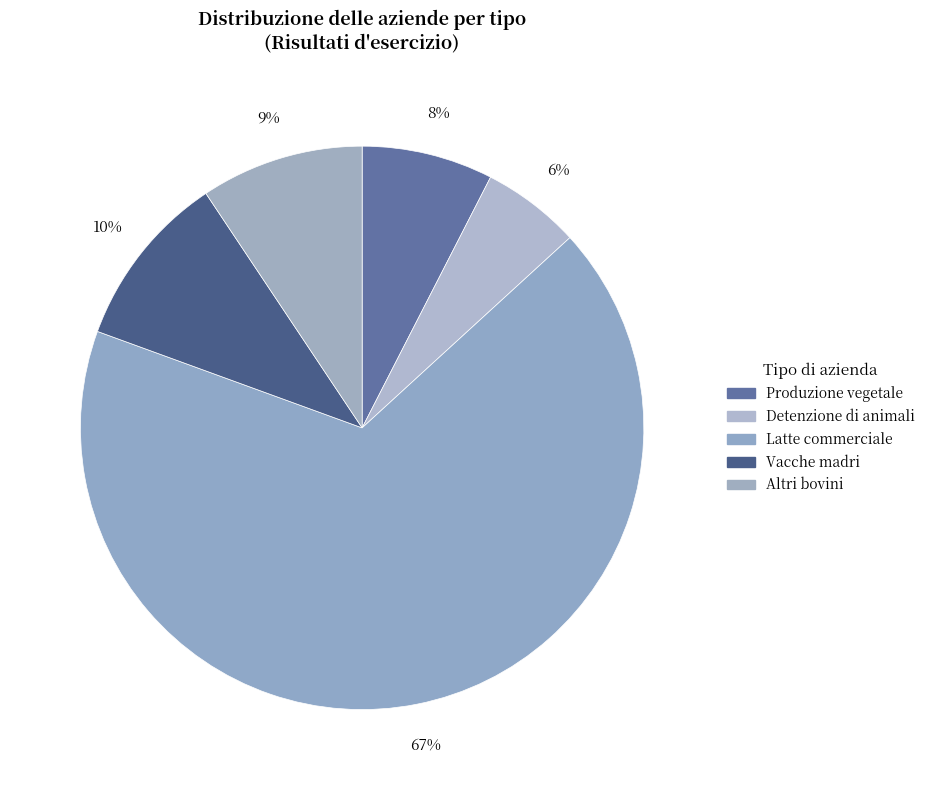

How many slices are in this pie chart?

5